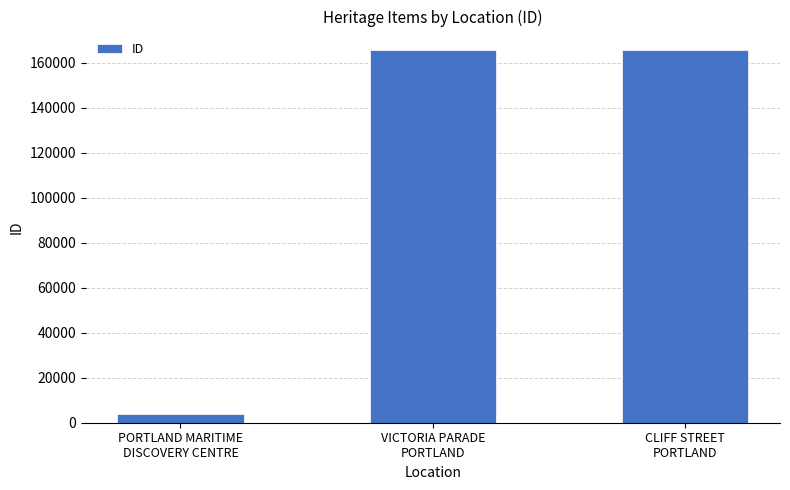

What is the difference between the maximum and second lowest values?

2